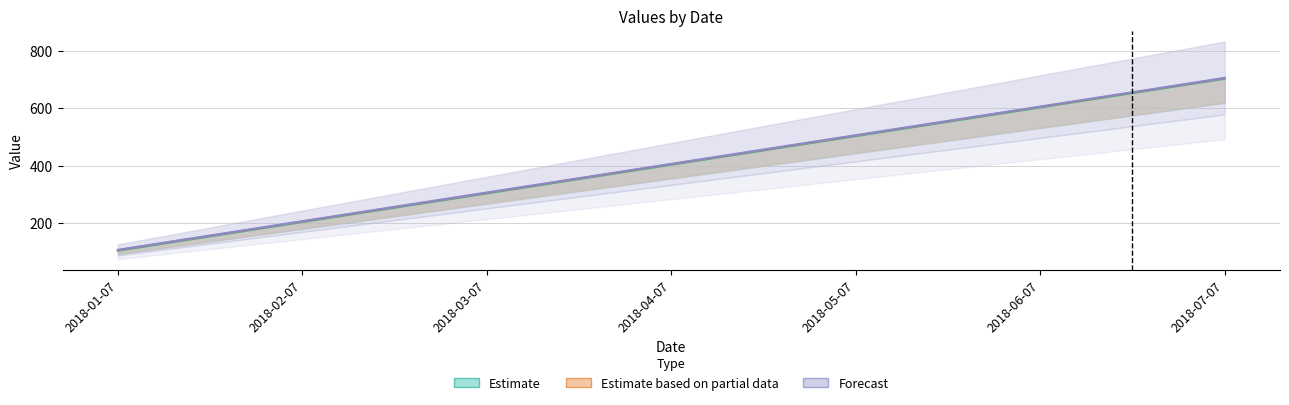

The value of c4-integer at 2018-04-07 is 405. True or false?

True